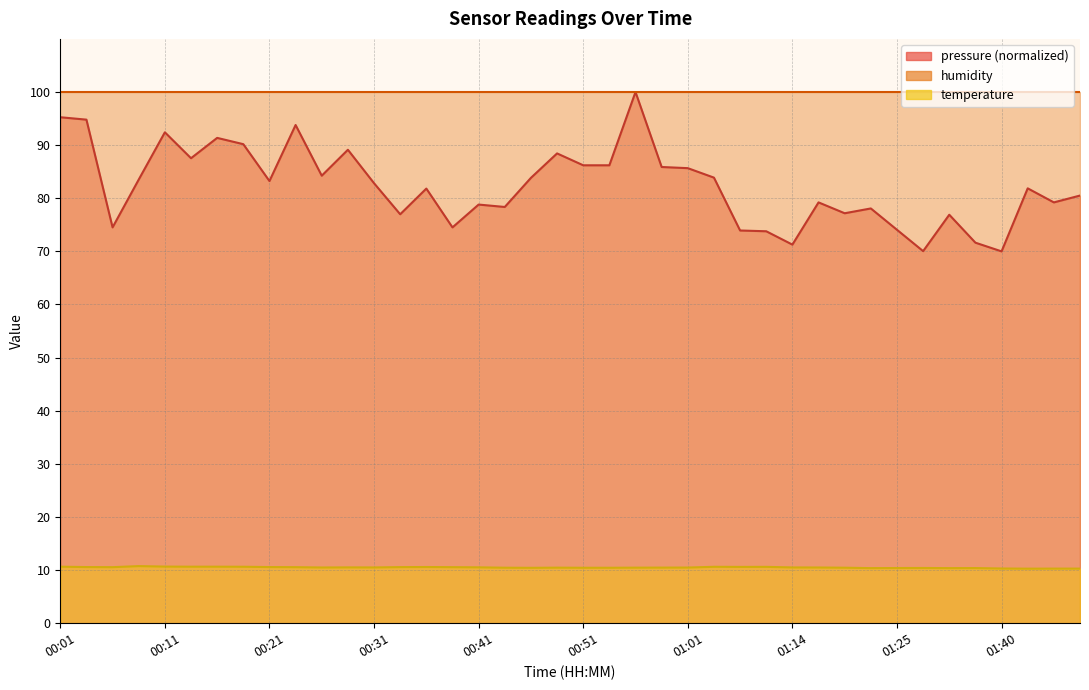

What is the sum of the values at 01:14 and 01:19?

20.9